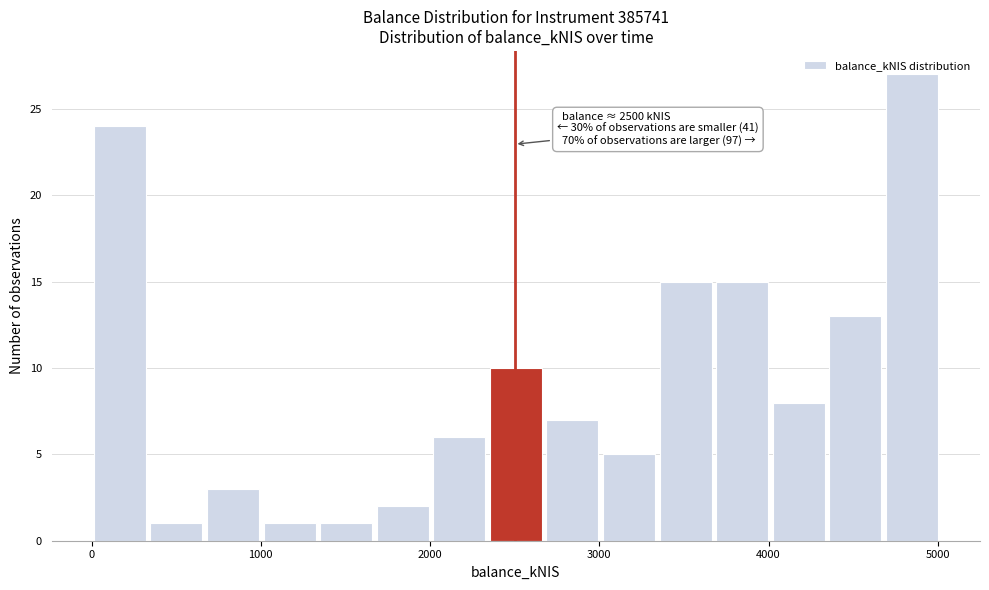

Read against the x-axis, roughly where is the centre of the tallest bar?

4800